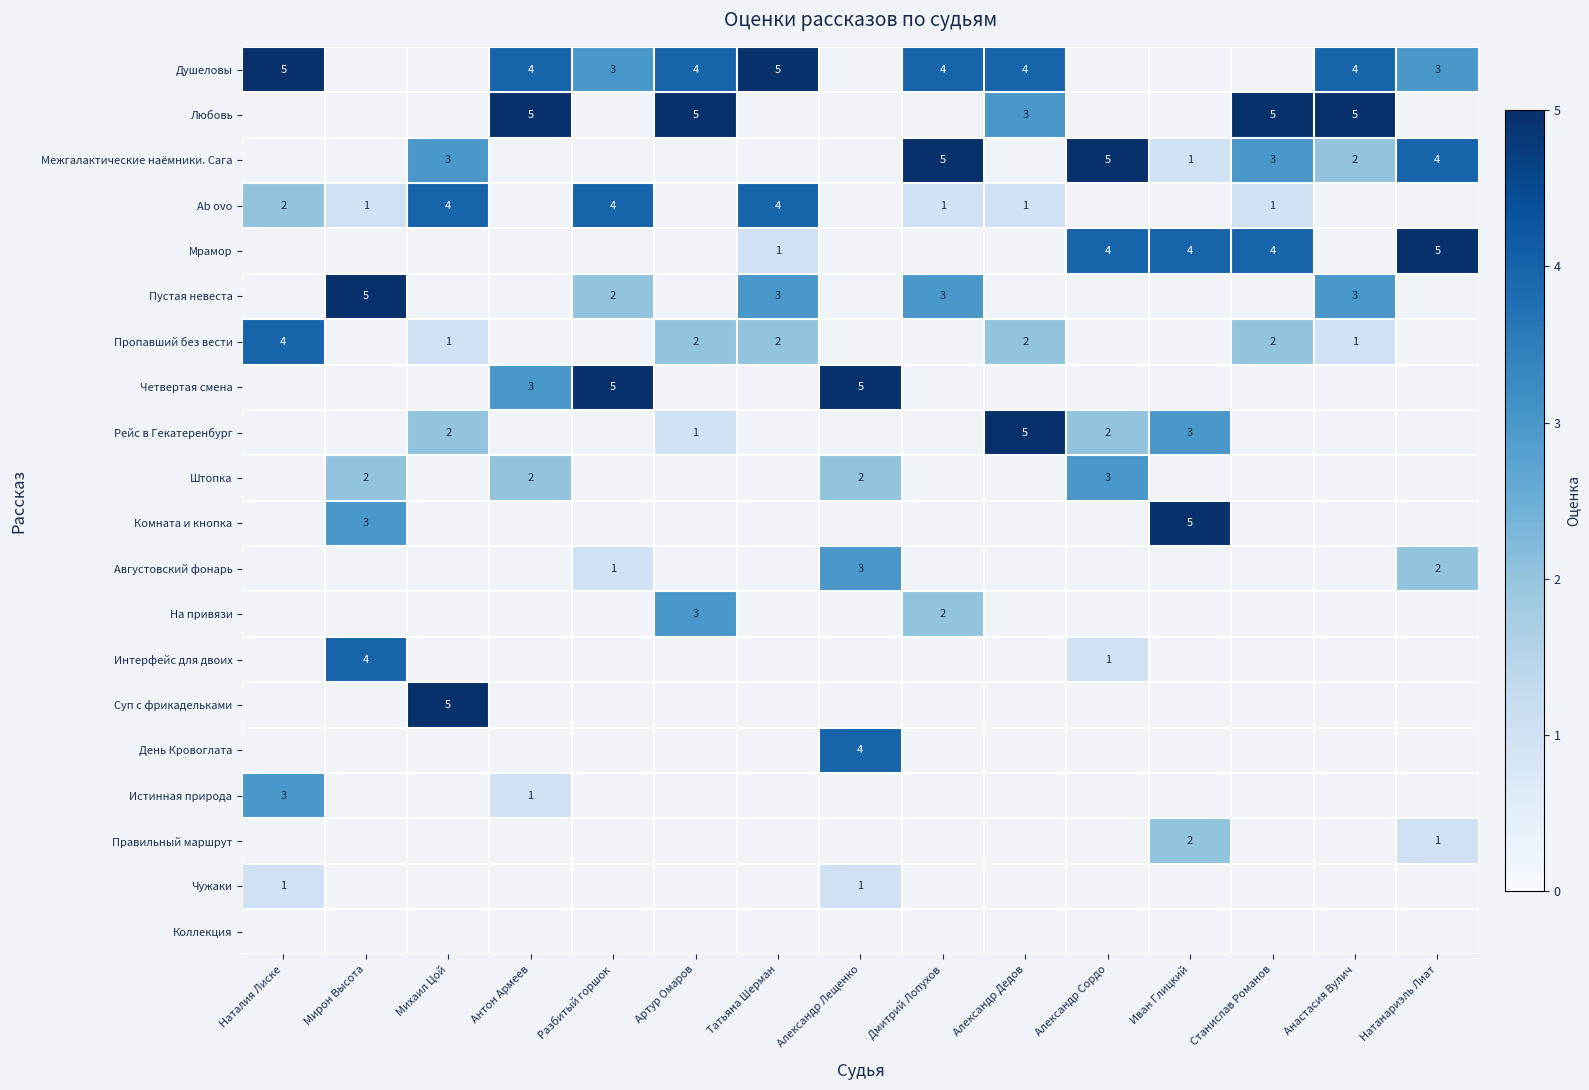

Which label corresponds to the largest value in the chart?

Наталия Лиске